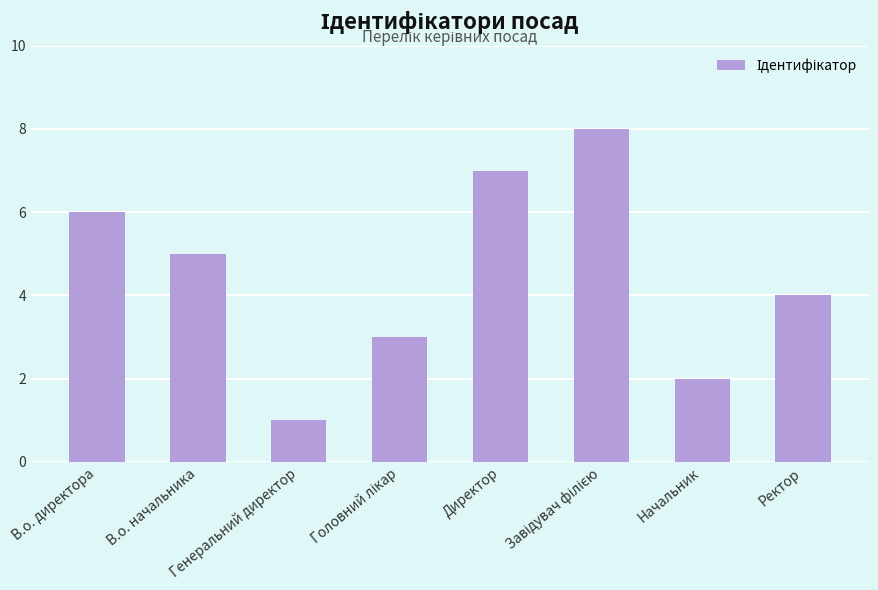

Count the values in the range 3 to 7.

5